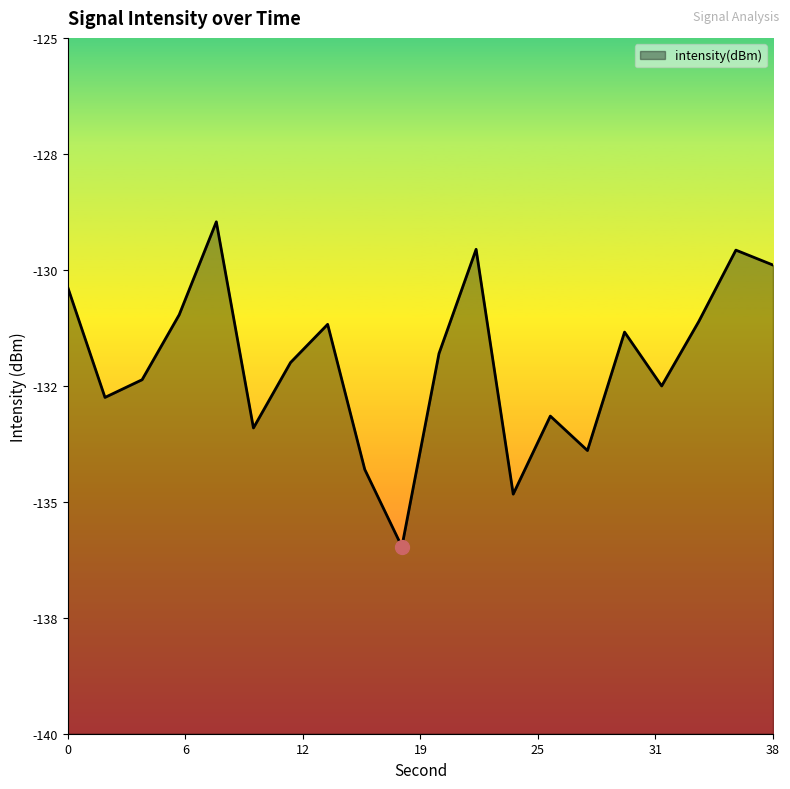

What is the value of the 18th point from the left?

-131.1